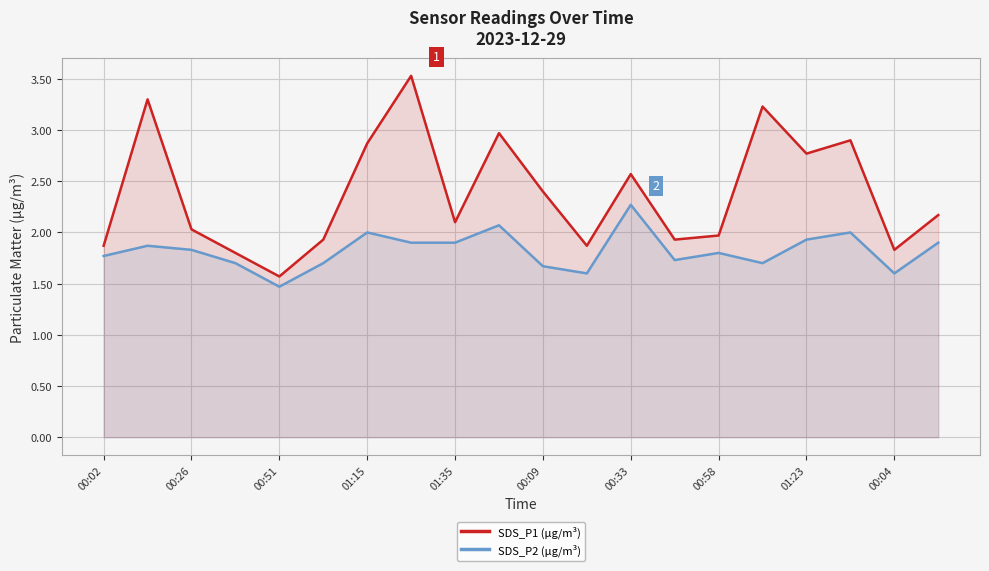

Does the chart display data point markers on the line(s)?

No